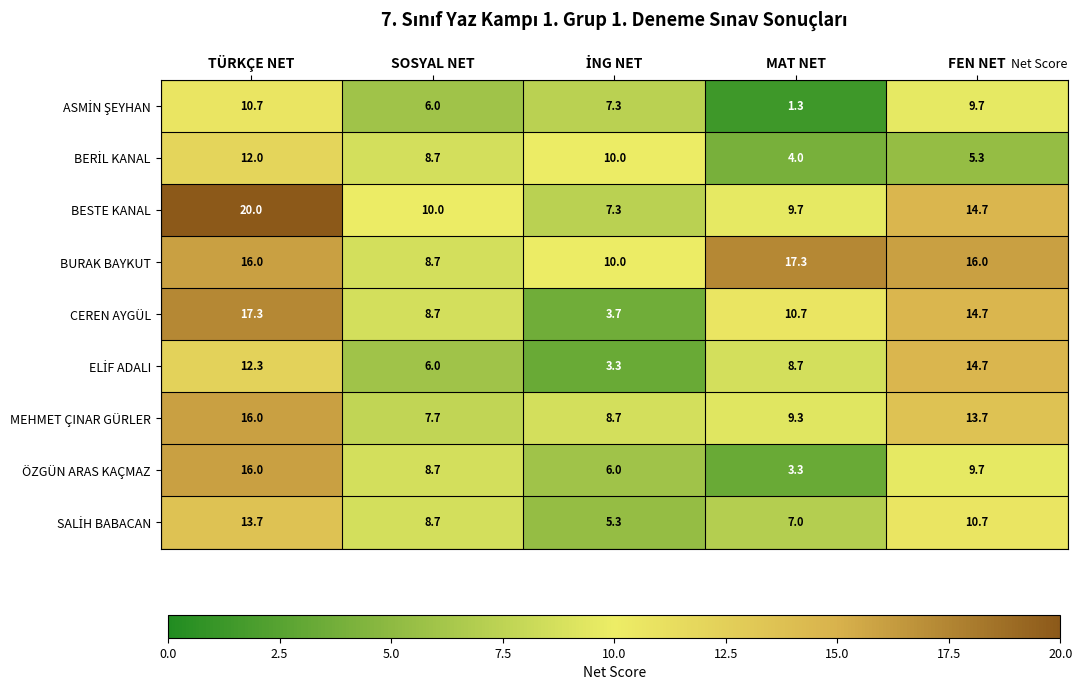

True or false: CEREN AYGÜL has a value of 10.0 at FEN NET.

False